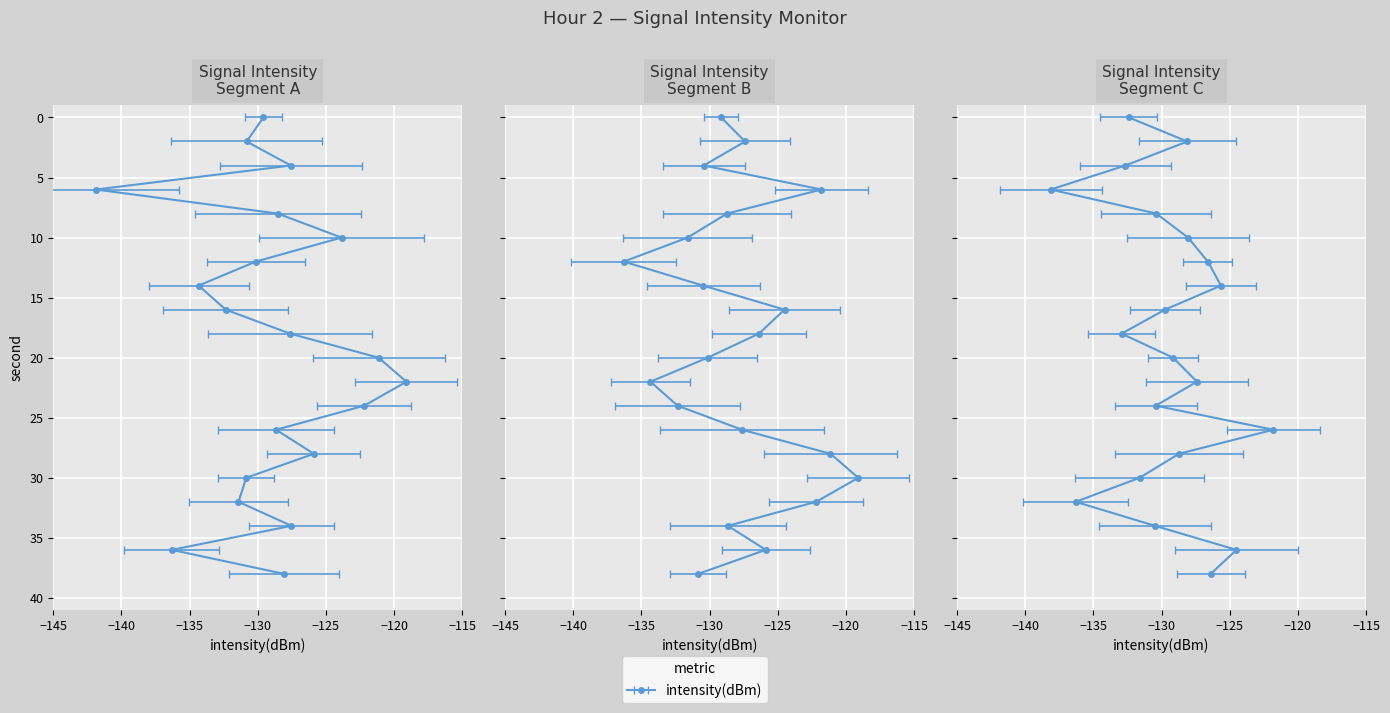

Does the chart display data point markers on the line(s)?

Yes